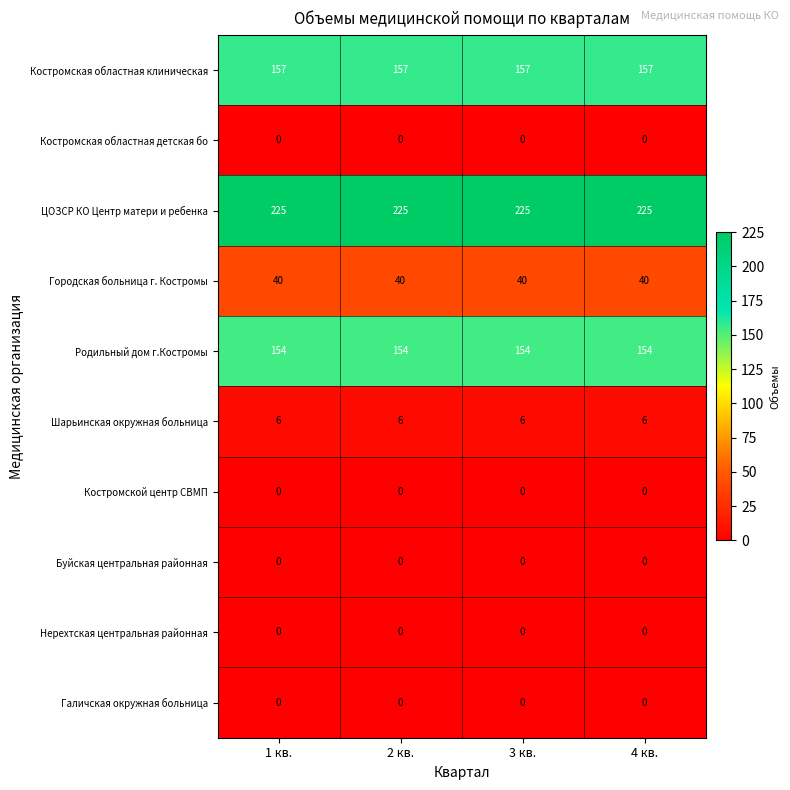

What is the maximum value shown in the chart?

225